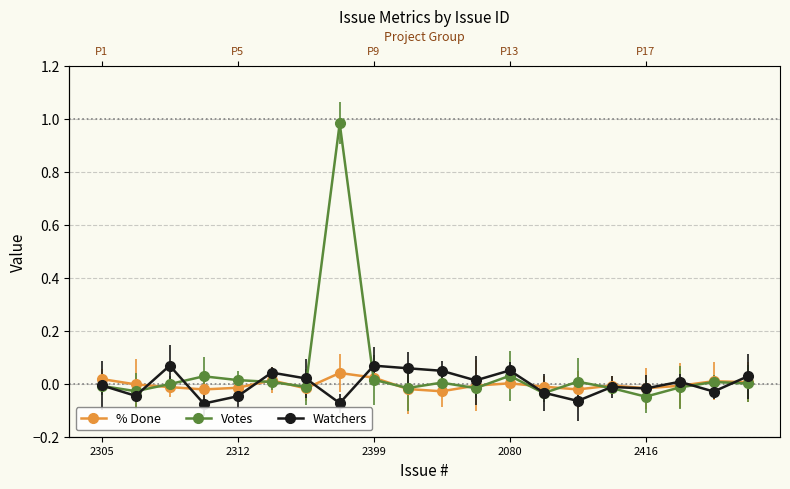

At which label is Votes closest to 0?

19